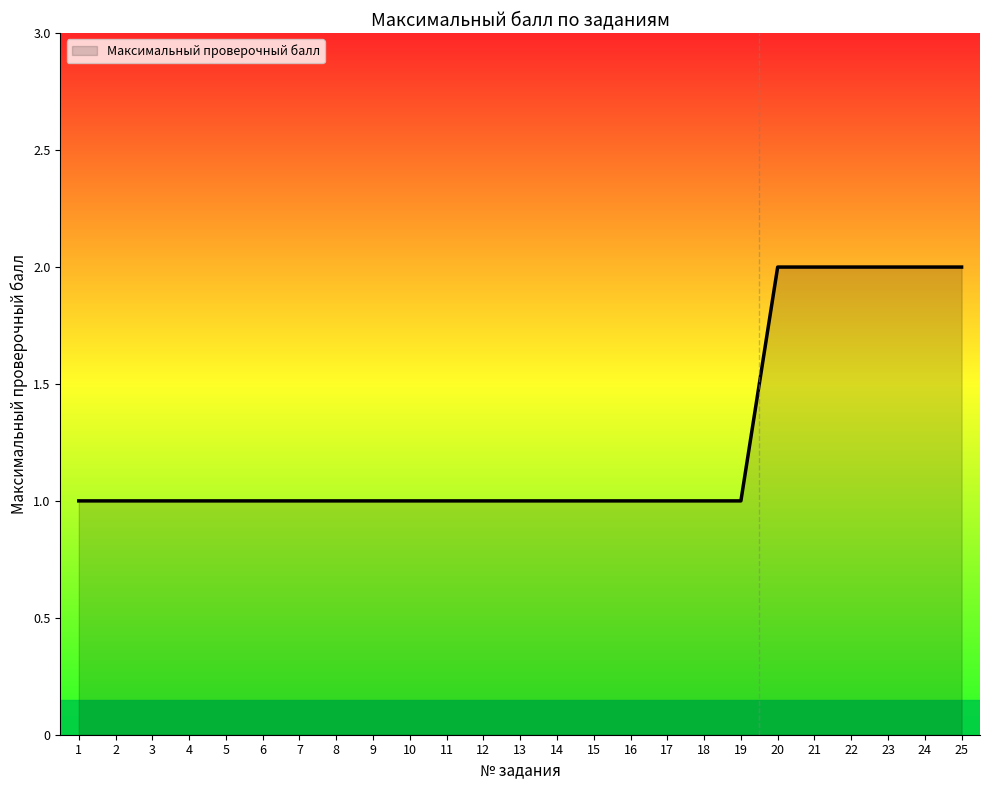

Is it true that the value at 7 is 2?

False